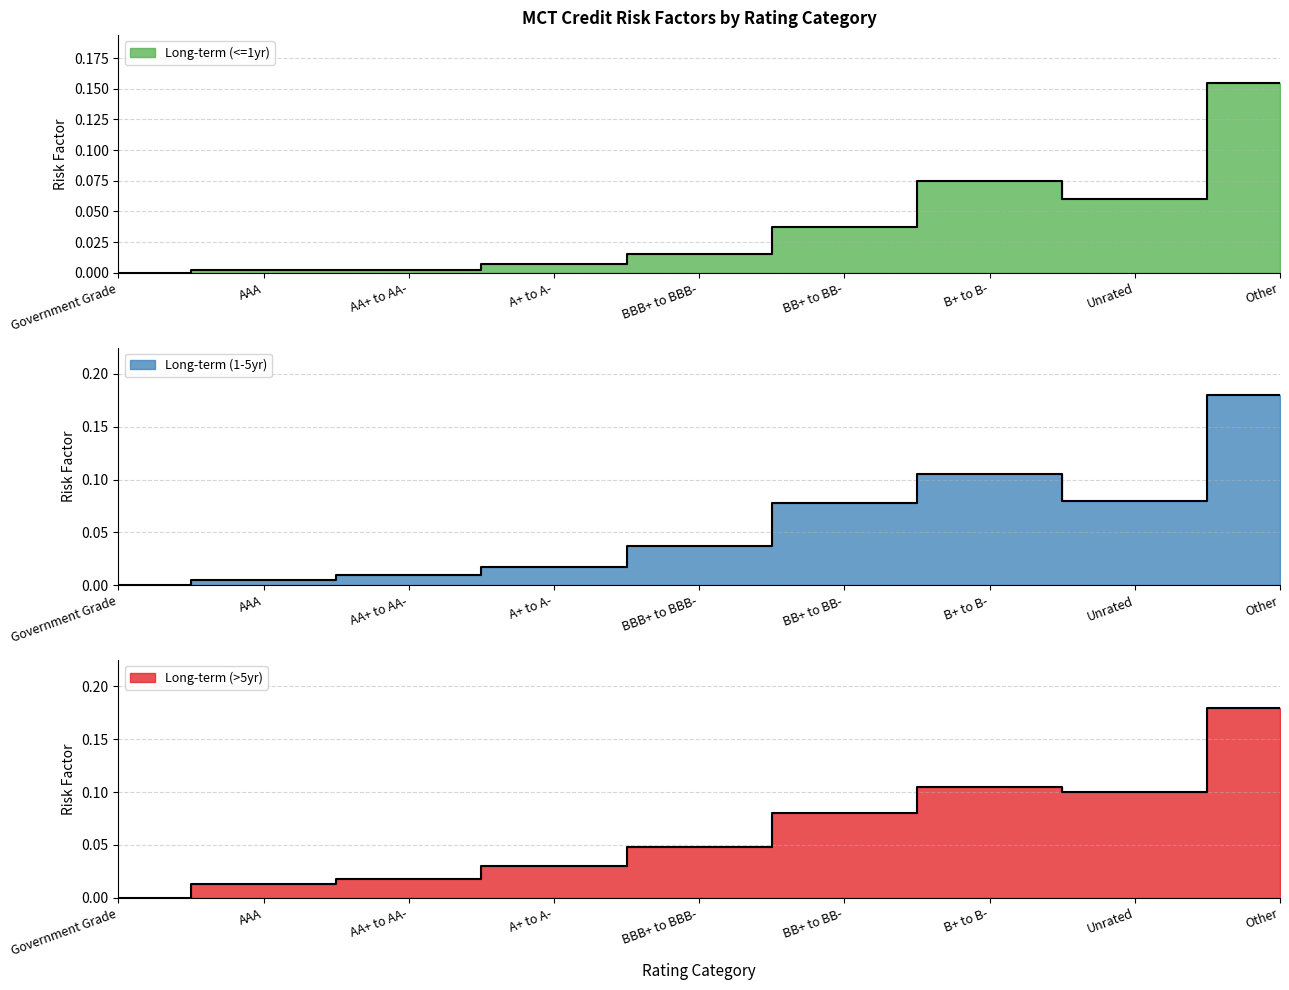

Reading left to right, transcribe all the data shown in this chart.

Long-term (<=1yr): 0.0	0.0	0.0	0.0	0.0	0.0	0.1	0.1	0.2
Long-term (1-5yr): 0.0	0.0	0.0	0.0	0.0	0.1	0.1	0.1	0.2
Long-term (>5yr): 0.0	0.0	0.0	0.0	0.0	0.1	0.1	0.1	0.2